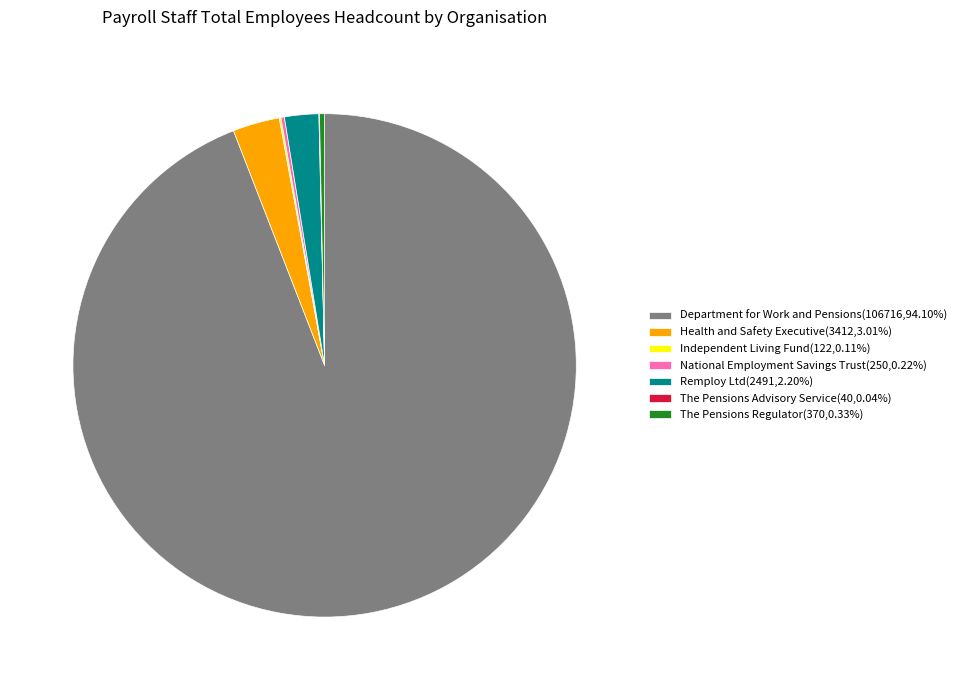

Is there a majority slice in this chart?

Yes